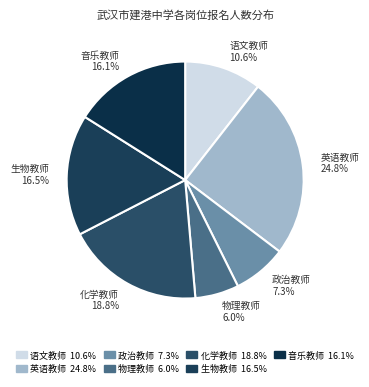

What is the smallest slice in the pie chart?

物理教师